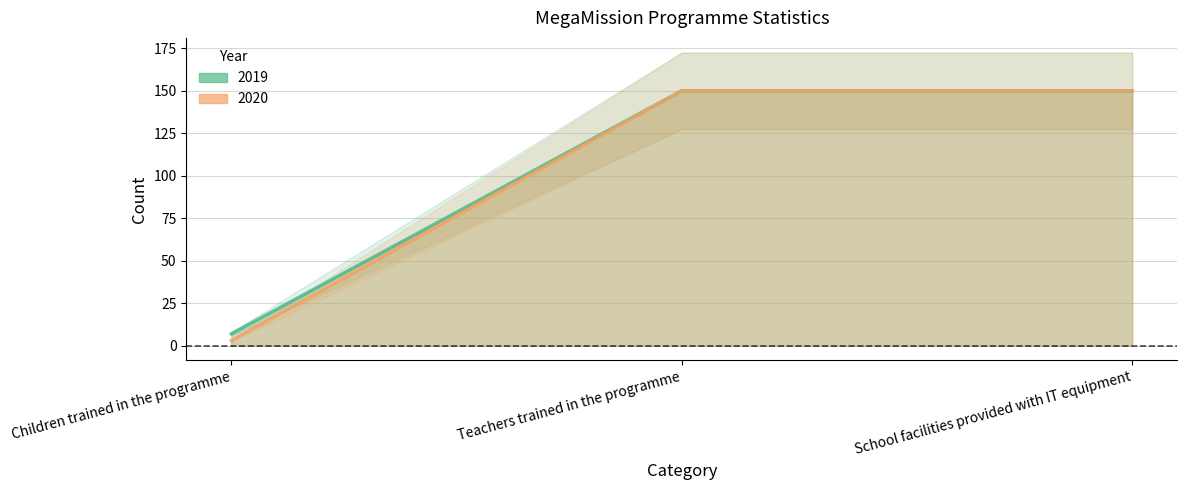

Which category has the lowest value in the 2019 series?

Children trained in the programme